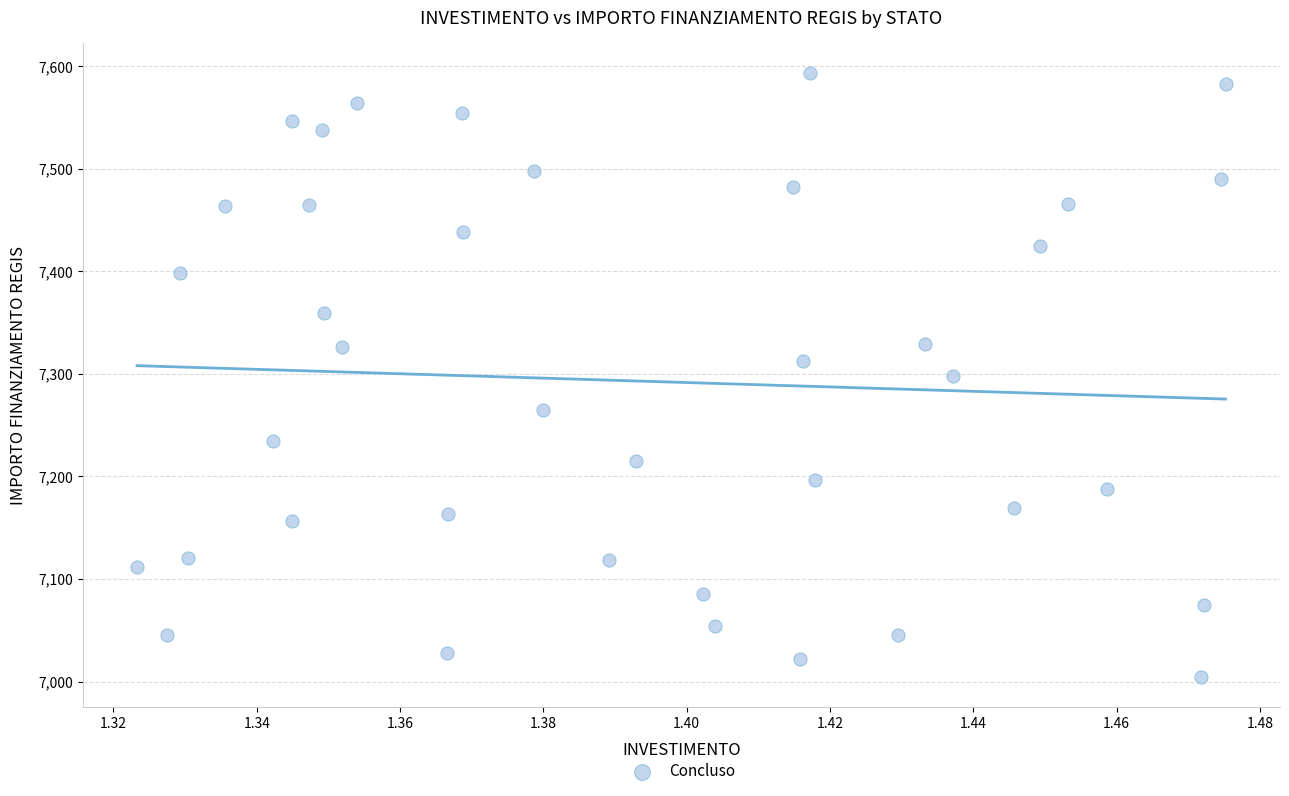

What is the range of Y values (max minus min)?

588.8